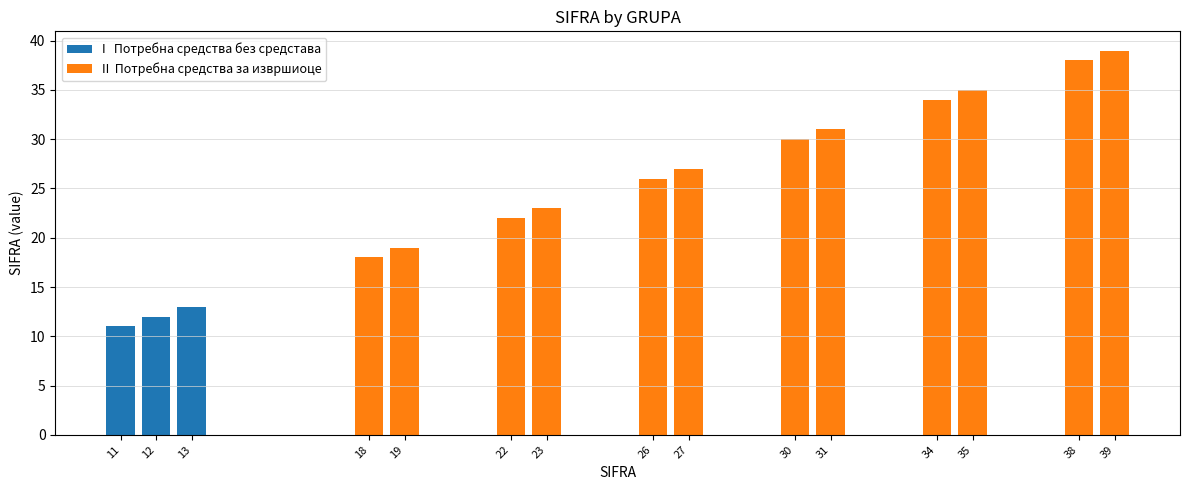

List the labels in order of value, smallest first.

11, 12, 13, 18, 19, 22, 23, 26, 27, 30, 31, 34, 35, 38, 39